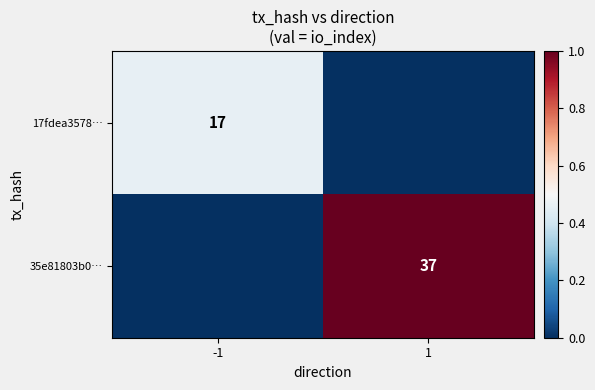

The value of 35e81803b0… at 1 is 37. True or false?

True